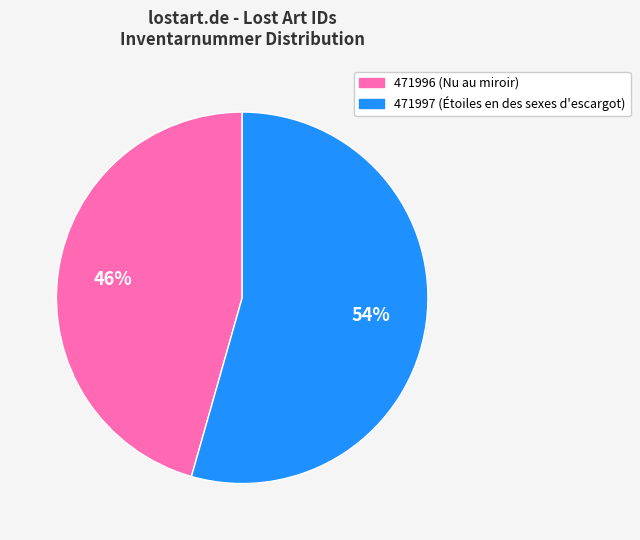

The 471996 slice represents 54% of the pie. True or false?

False